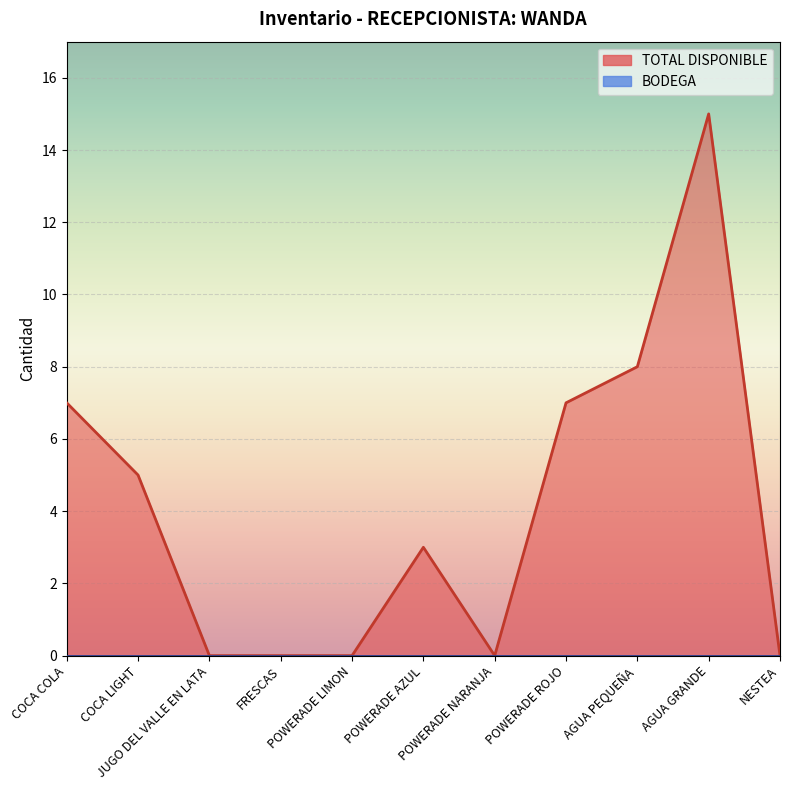

At which category does the chart reach its minimum across all series?

JUGO DEL VALLE EN LATA